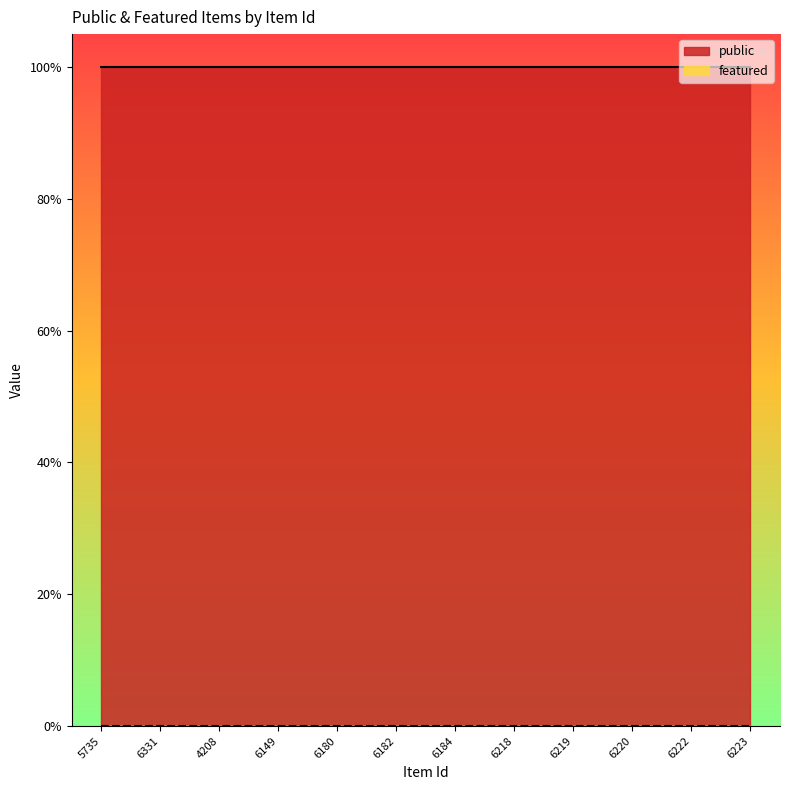

At which label does featured reach its peak?

5735